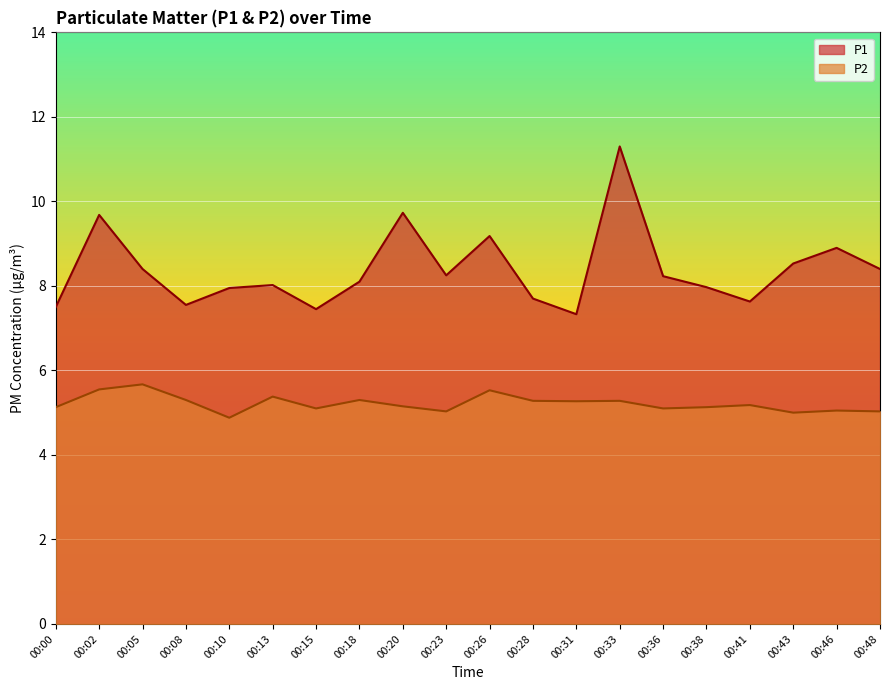

Is it true that P2 equals 3.3 at 00:23?

False